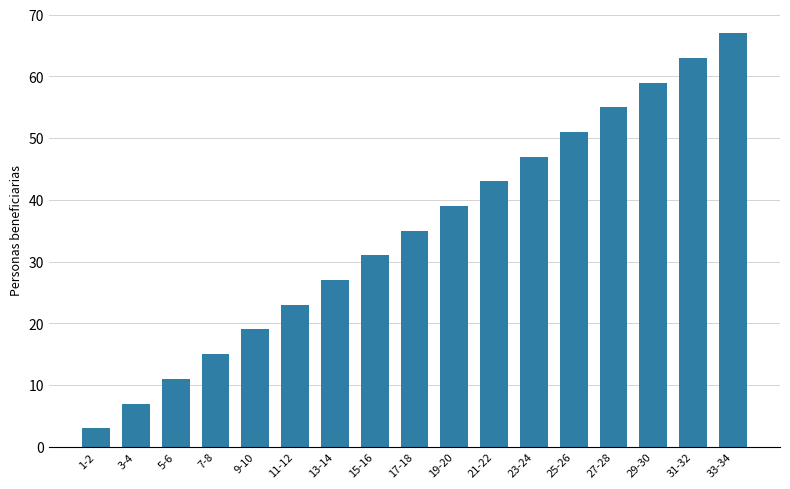

What is the change in value from 3-4 to 27-28?

+48